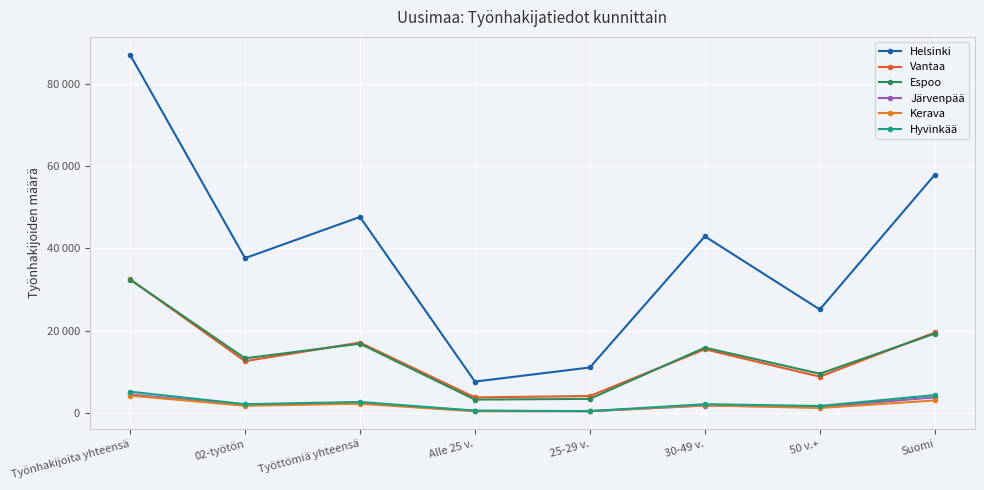

Between 02-työtön and Työttömiä yhteensä, which is larger?

Työttömiä yhteensä